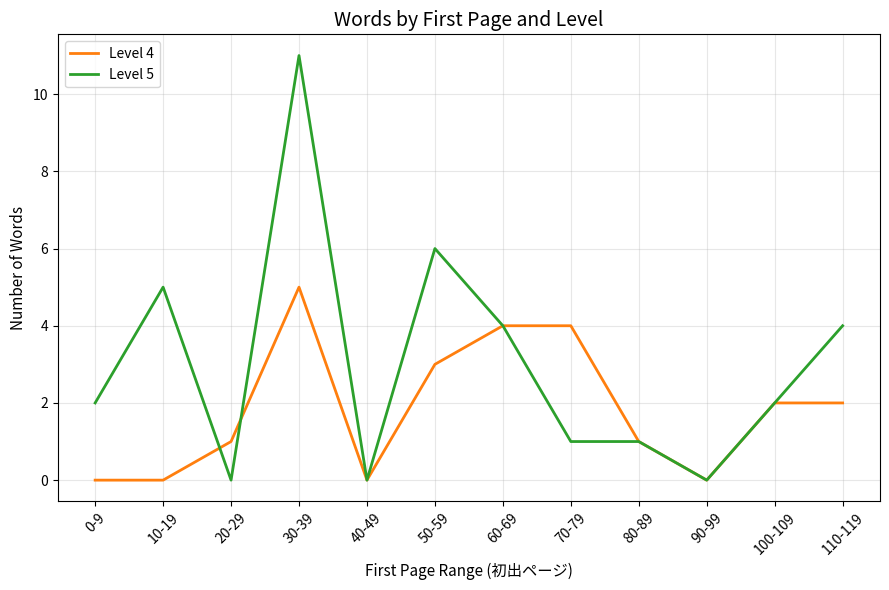

At which category is the sum across all series the highest?

30-39